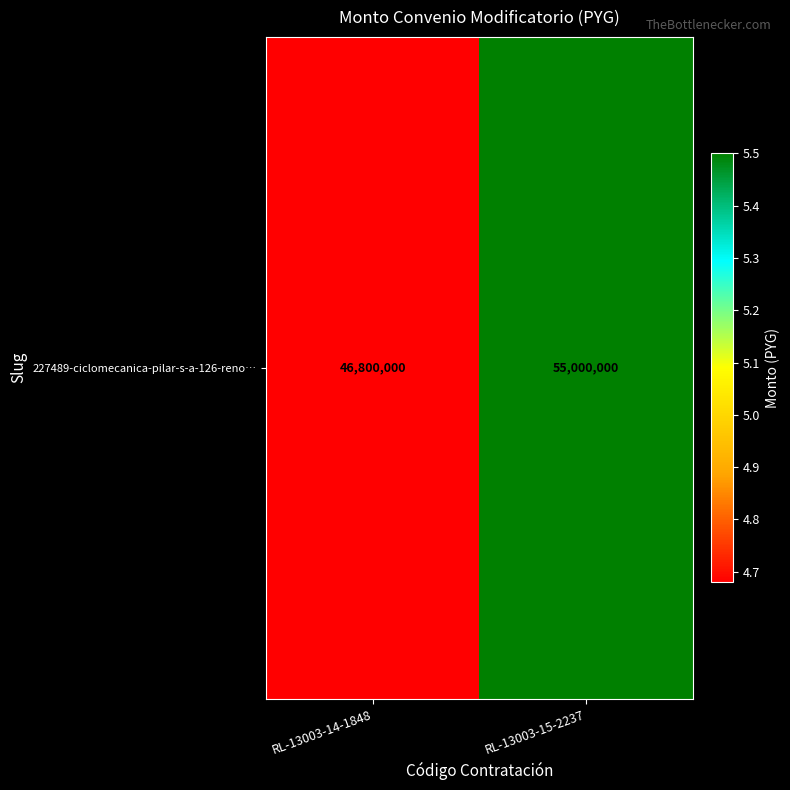

What is the smallest value displayed?

46800000